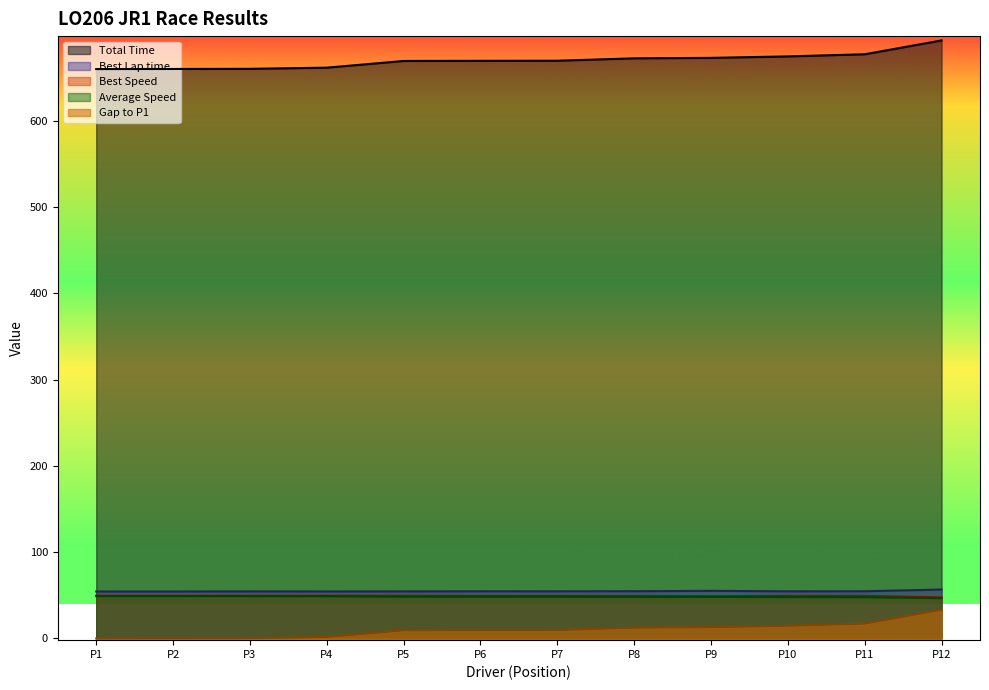

True or false: Total Time has more than 2 points higher than both neighbors.

False